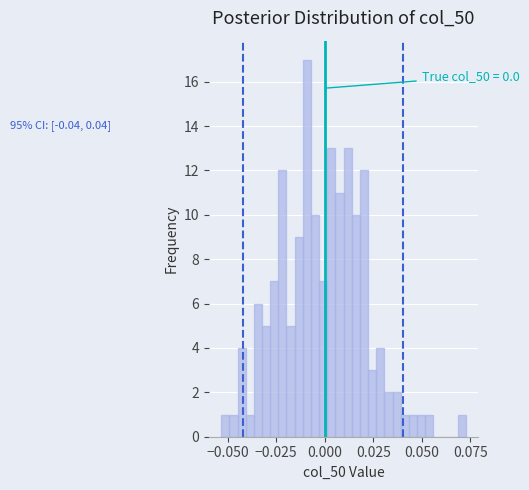

Around what value on the x-axis is the tallest bar? Give the approximate position of its centre, as read against the axis.

-0.010